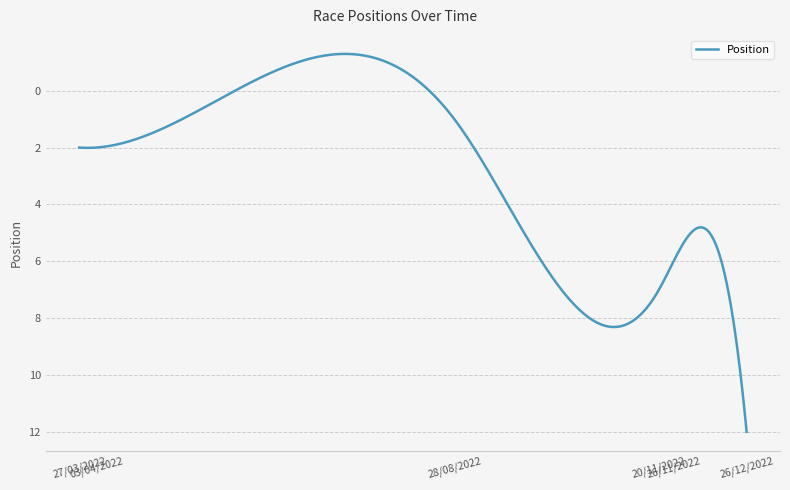

What is the maximum value shown in the chart?

12.0